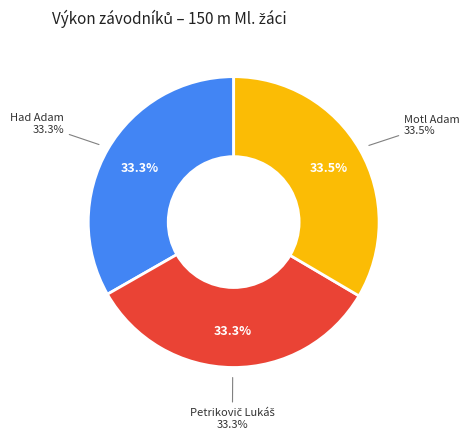

Which slice is the smallest?

Had Adam